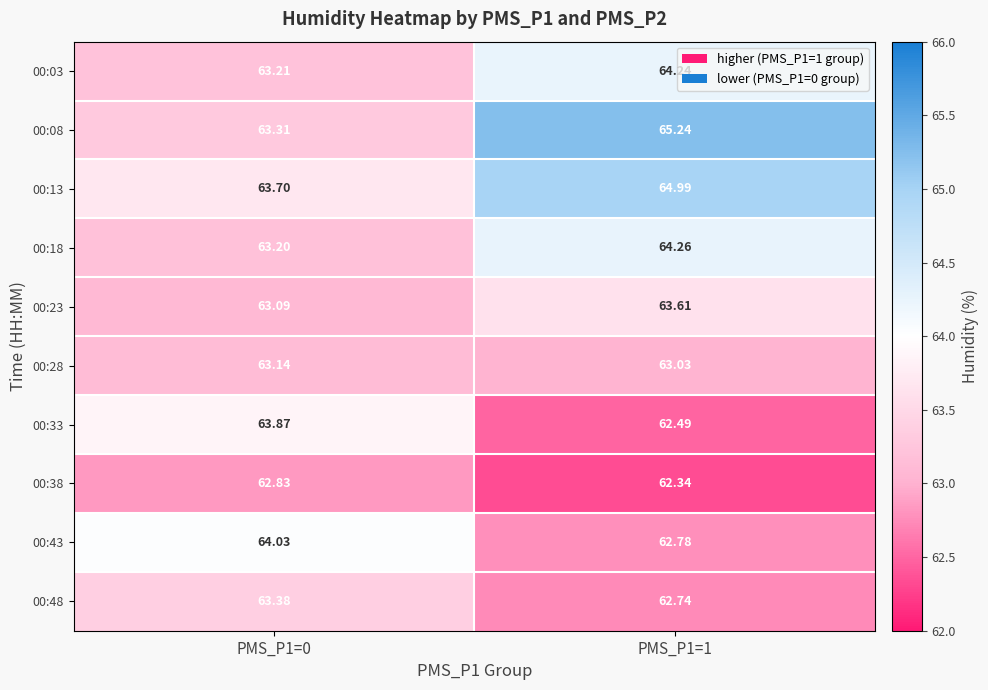

At how many categories does at least one series exceed 63?

2